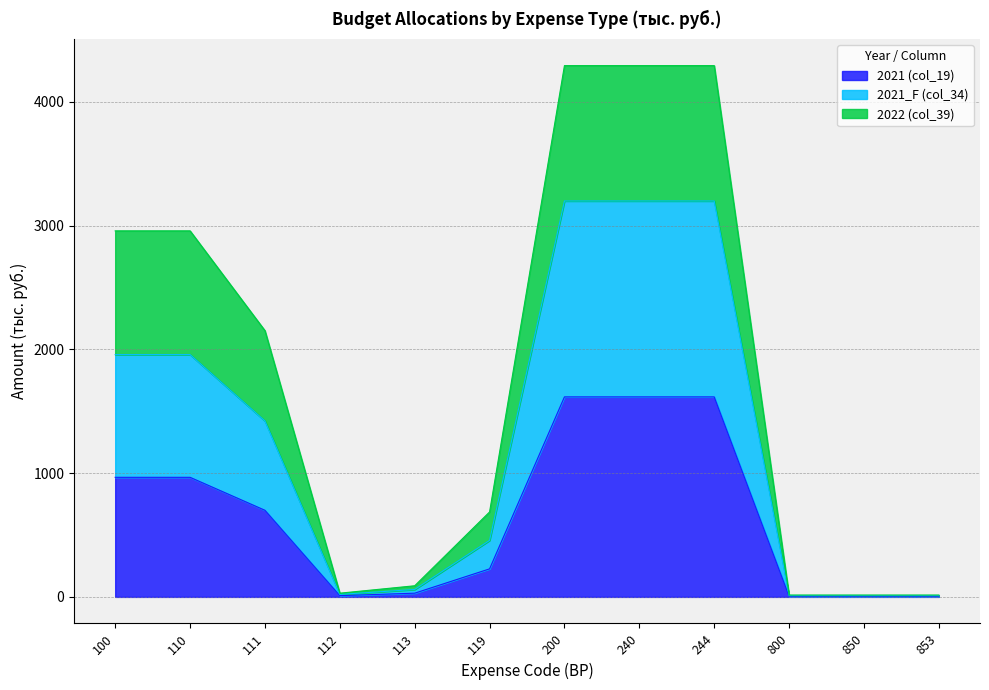

What are all the series names shown in the legend?

2021 (col_19), 2021_F (col_34), 2022 (col_39)